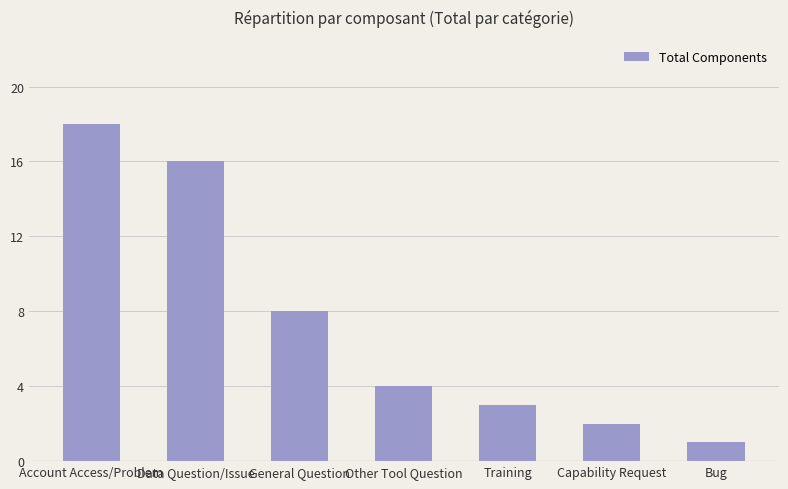

What is the label of the 5th bar from the left?

Training